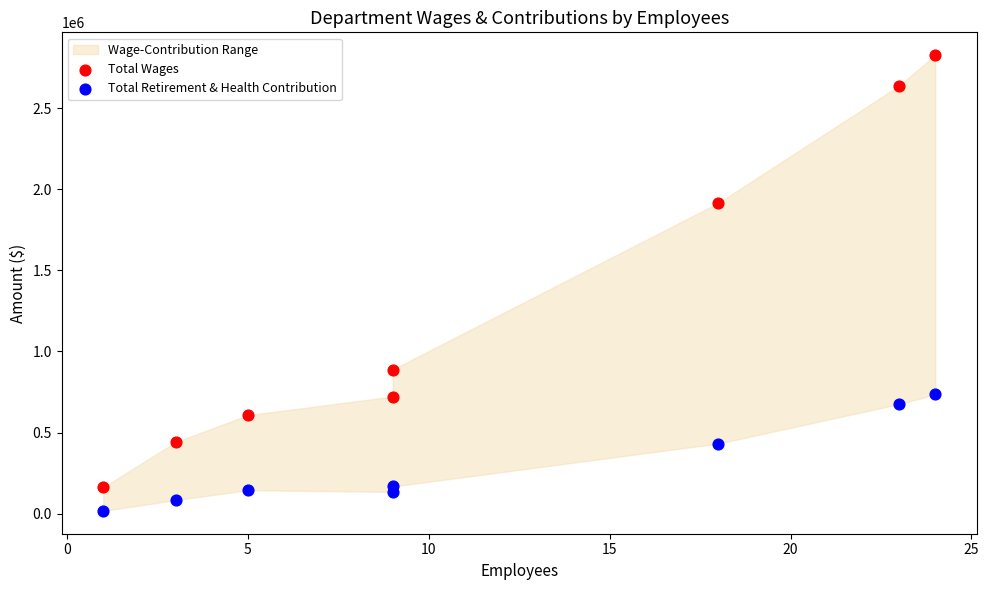

Across all data points, what is the range of Y values (max minus min)?

2809153